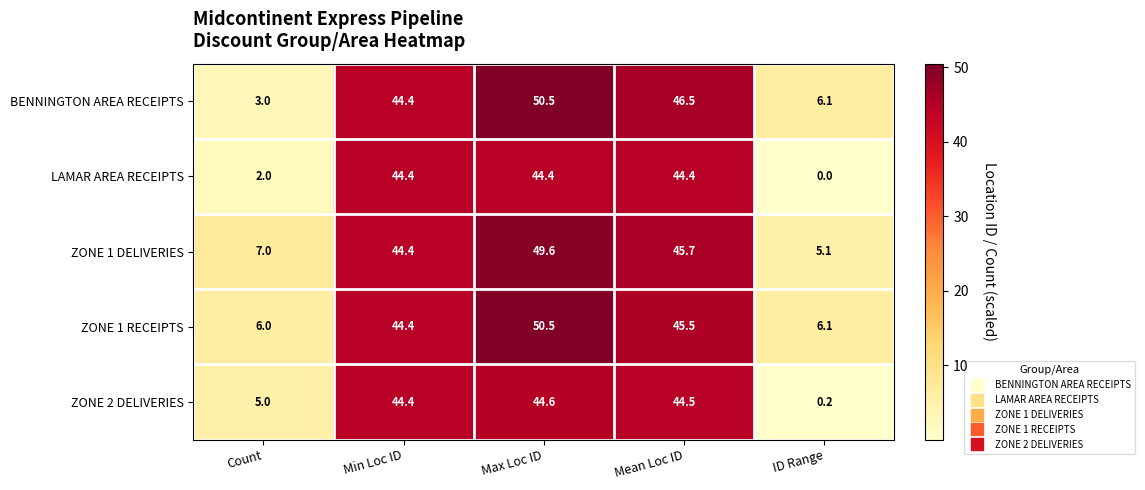

What is the greatest value displayed?

50.5